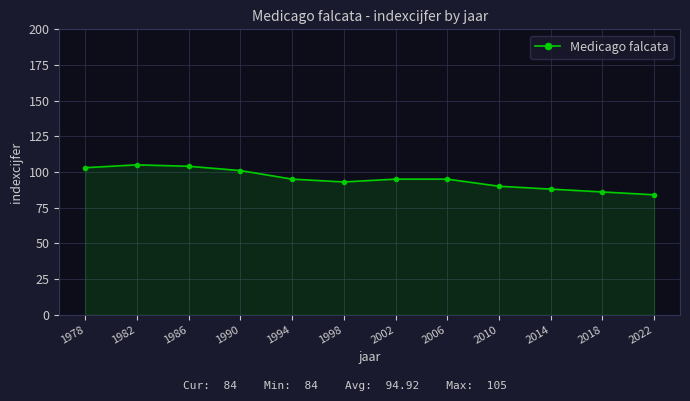

What is the smallest value displayed?

84